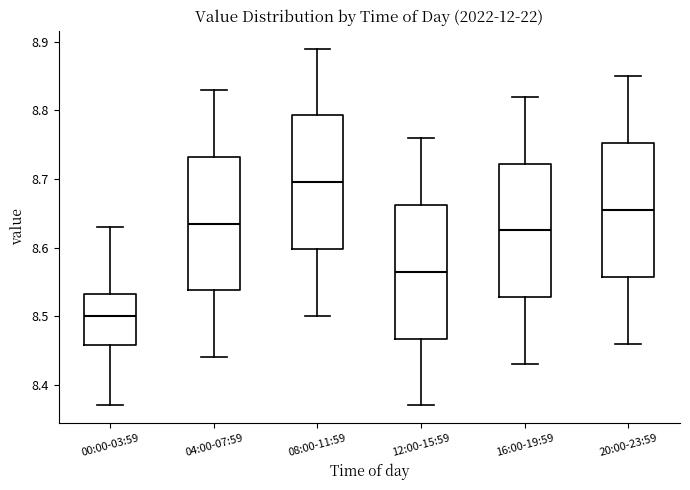

Reading left to right, read every box against the y-axis: the position of its median line, the range the box covers, and the ends of its whiskers. The values are not printed on the chart, so give them approximately, as read against the axis.

00:00-03:59: median 8.50, box 8.46 to 8.53, whiskers 8.37 to 8.63
04:00-07:59: median 8.64, box 8.54 to 8.73, whiskers 8.44 to 8.83
08:00-11:59: median 8.70, box 8.60 to 8.79, whiskers 8.50 to 8.89
12:00-15:59: median 8.57, box 8.47 to 8.66, whiskers 8.37 to 8.76
16:00-19:59: median 8.63, box 8.53 to 8.72, whiskers 8.43 to 8.82
20:00-23:59: median 8.66, box 8.56 to 8.75, whiskers 8.46 to 8.85